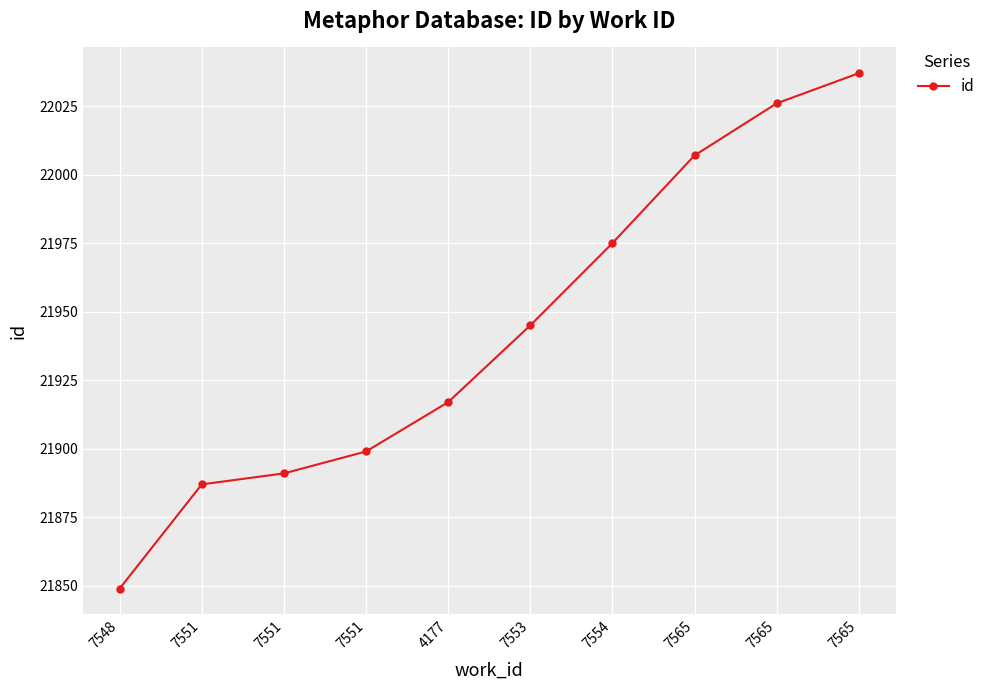

Does the chart have visible grid lines?

Yes